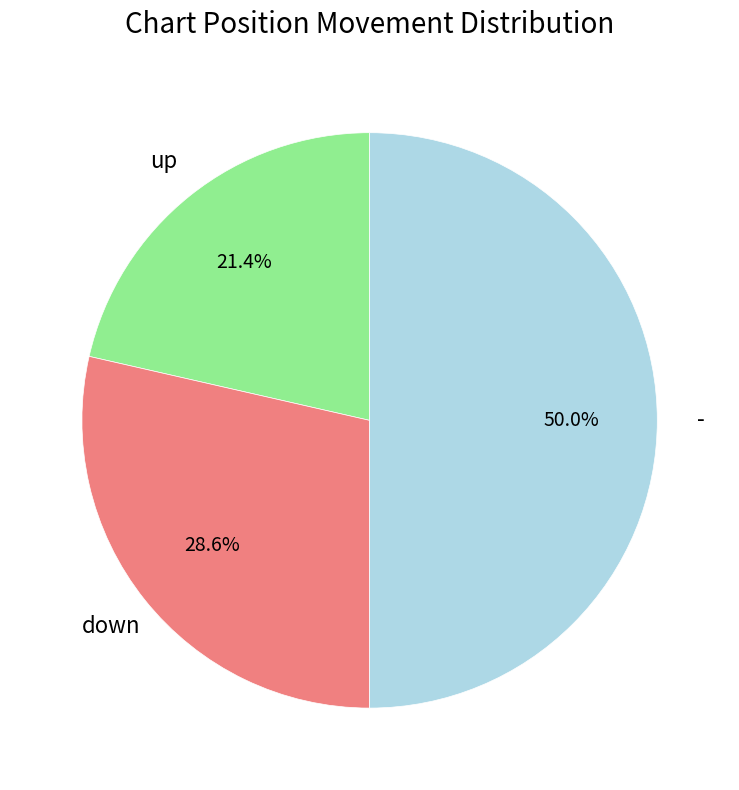

Approximately how many times larger is the value at up compared to -?

0.4